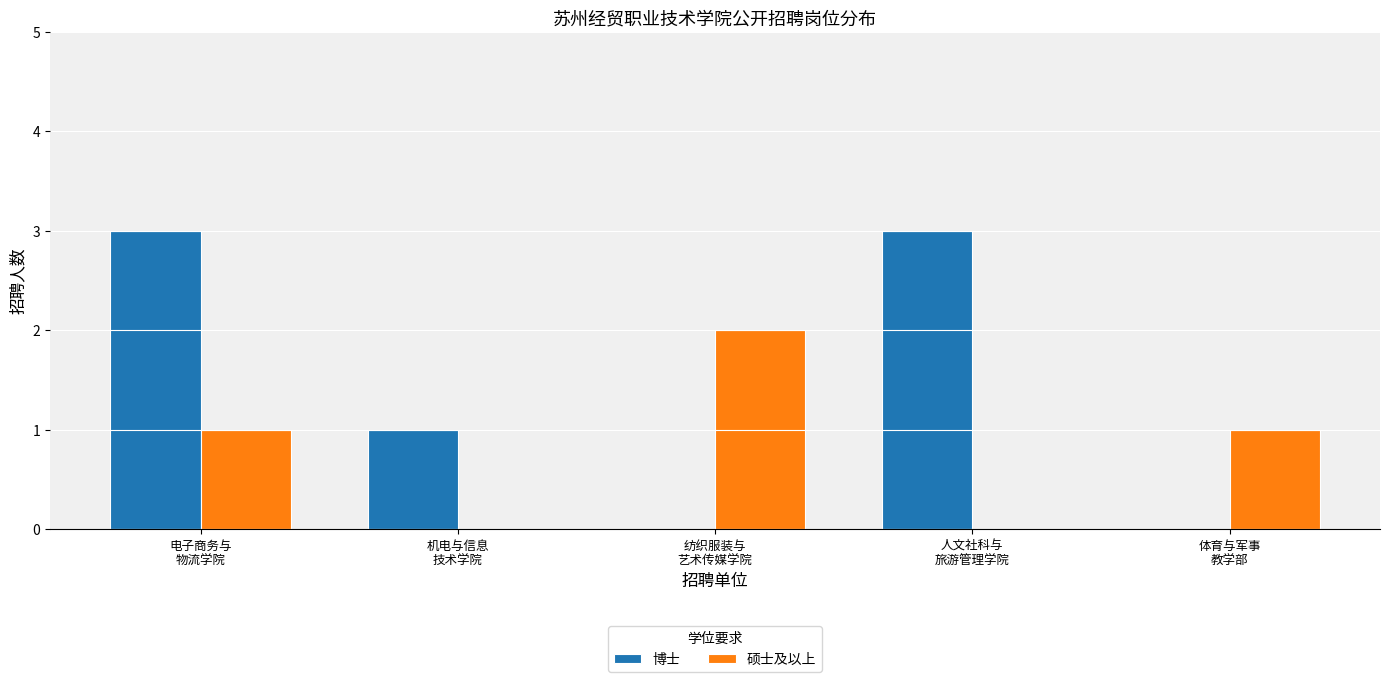

What is the sum of all 硕士及以上 values?

4